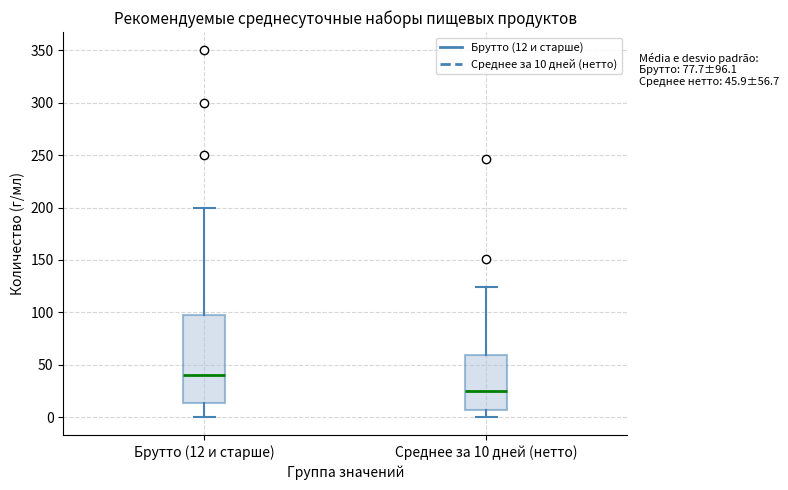

Which box's median line is the highest?

Брутто (12 и старше)